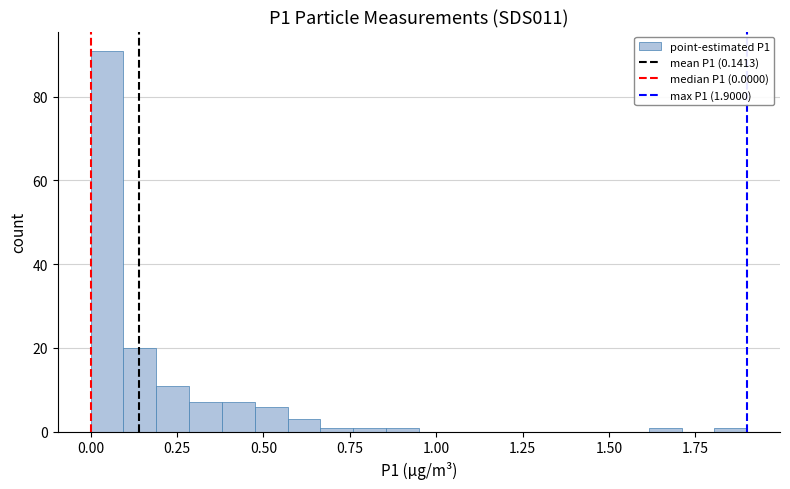

Read against the x-axis, roughly where is the centre of the tallest bar?

0.05